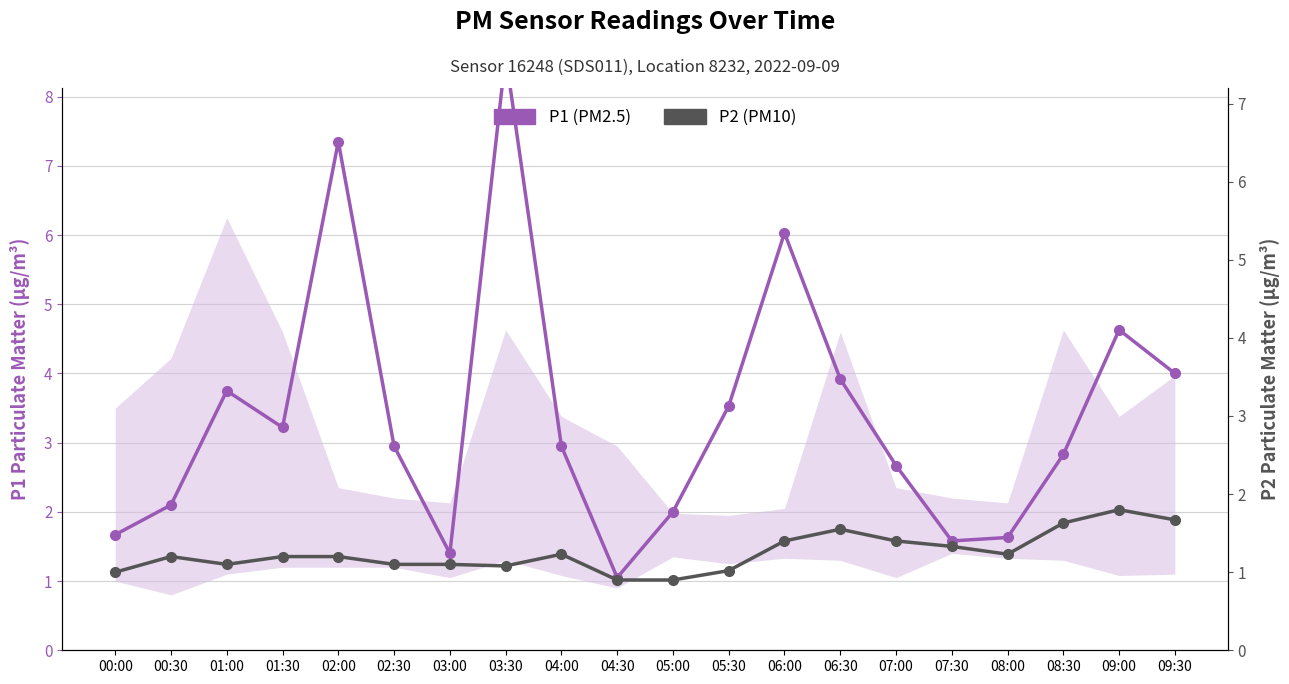

What is the difference between the highest and lowest values at 09:30?

2.3